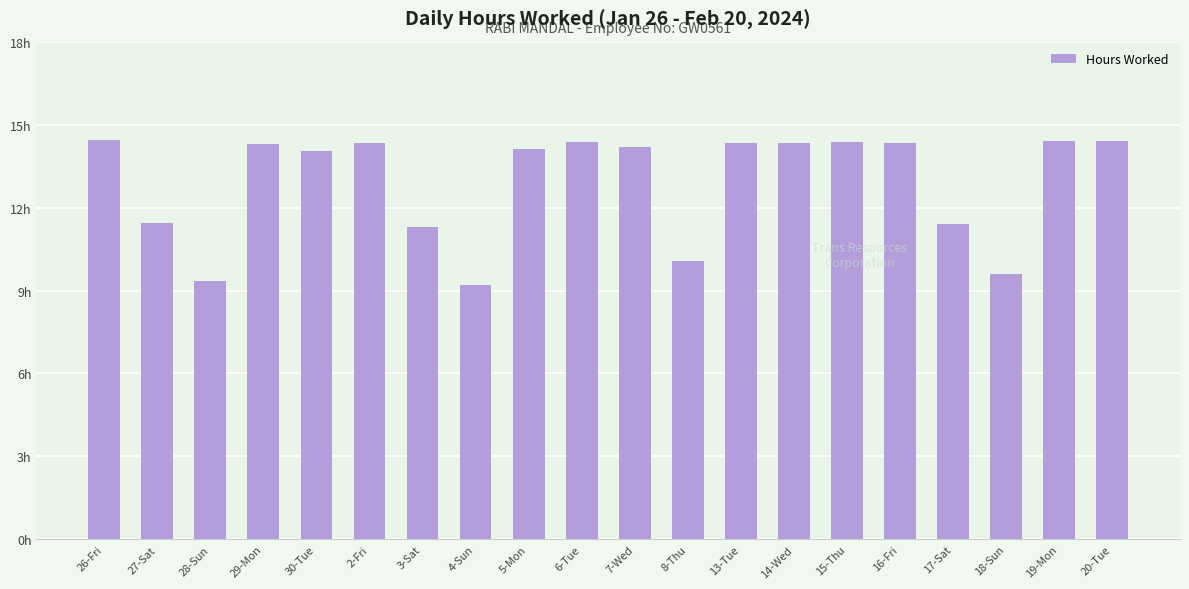

True or false: the data shows 3.4 at 4-Sun.

False